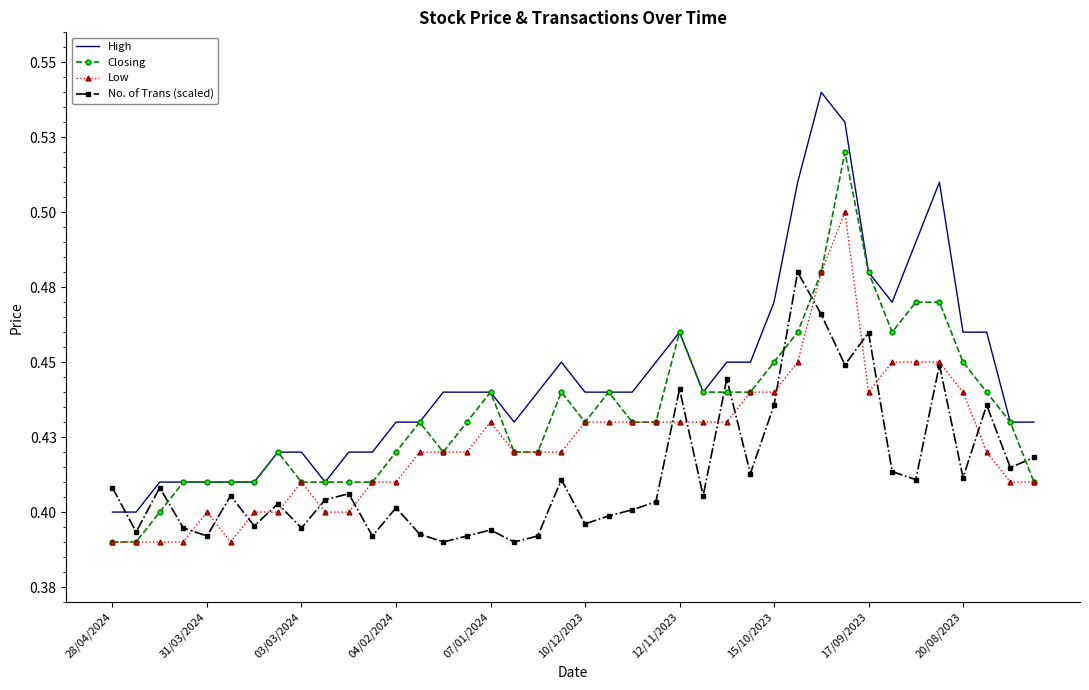

What are all the series names shown in the legend?

High, Closing, Low, No. of Trans (scaled)